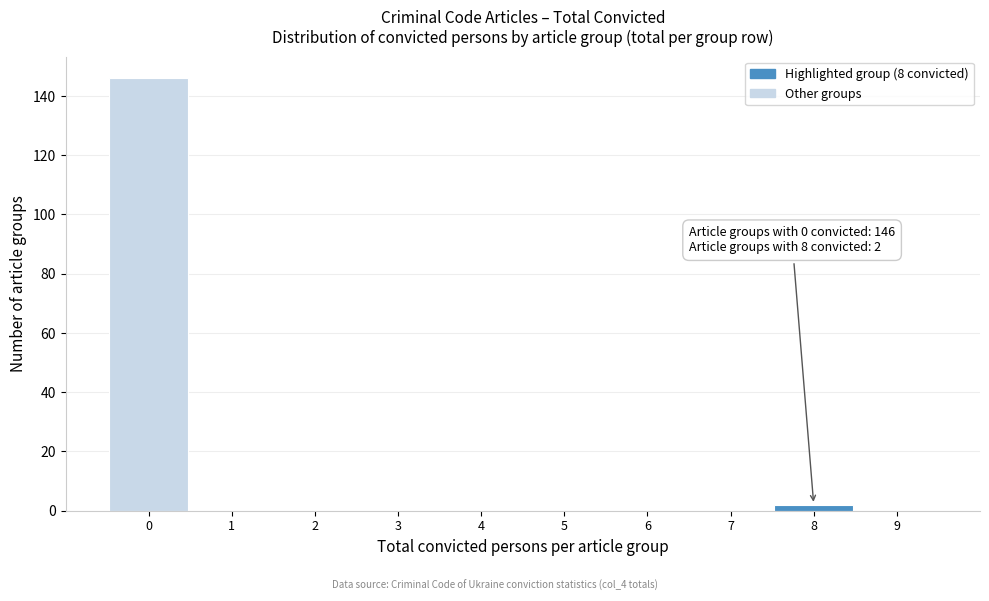

Reading left to right, list all the values displayed in this chart.

0=146	1=0	2=0	3=0	4=0	5=0	6=0	7=0	8=2	9=0